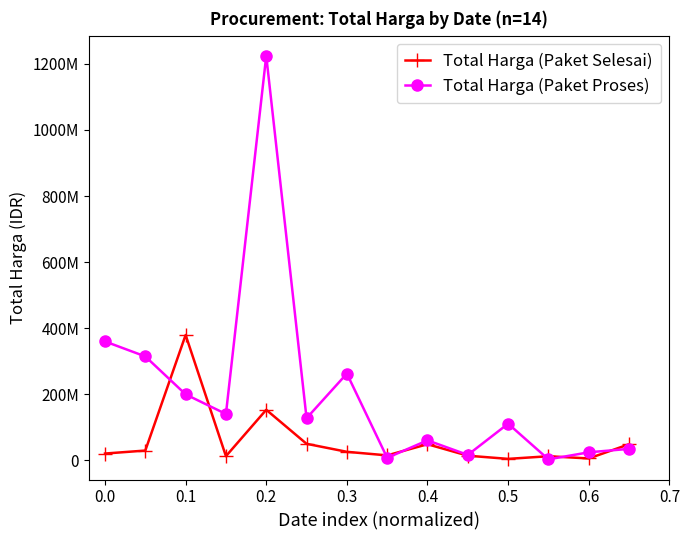

Does the chart have visible grid lines?

No